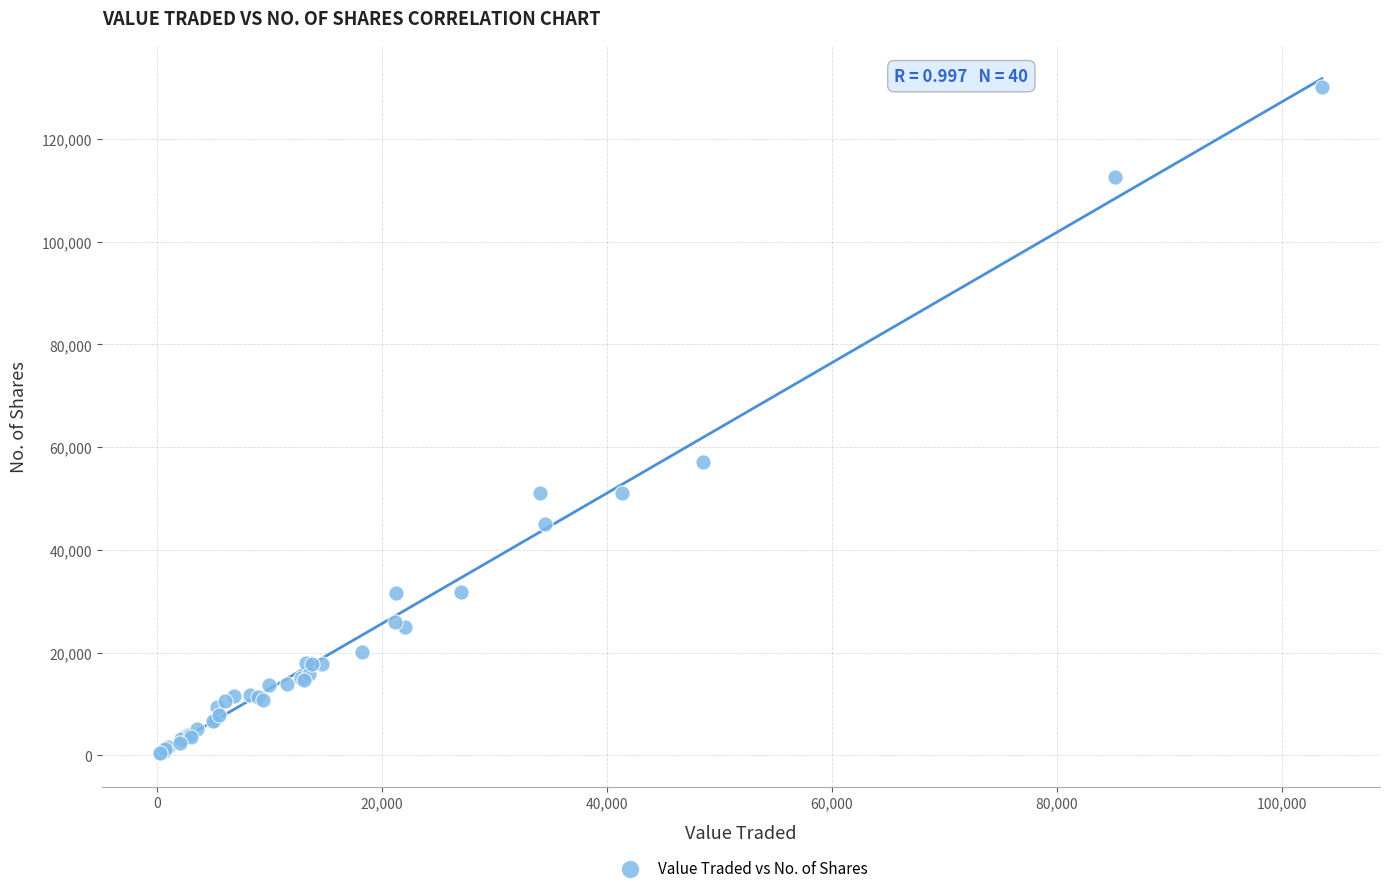

What Y value in the scatter plot is closest to 65249?

57203